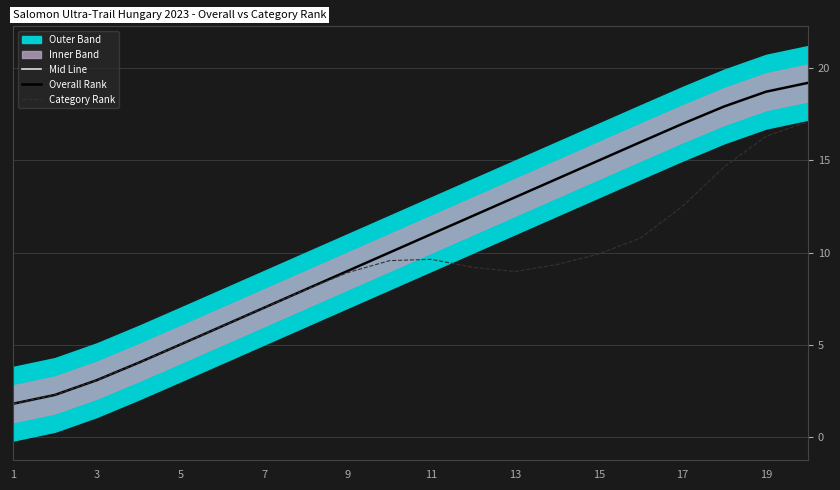

Does the chart display data point markers on the line(s)?

No